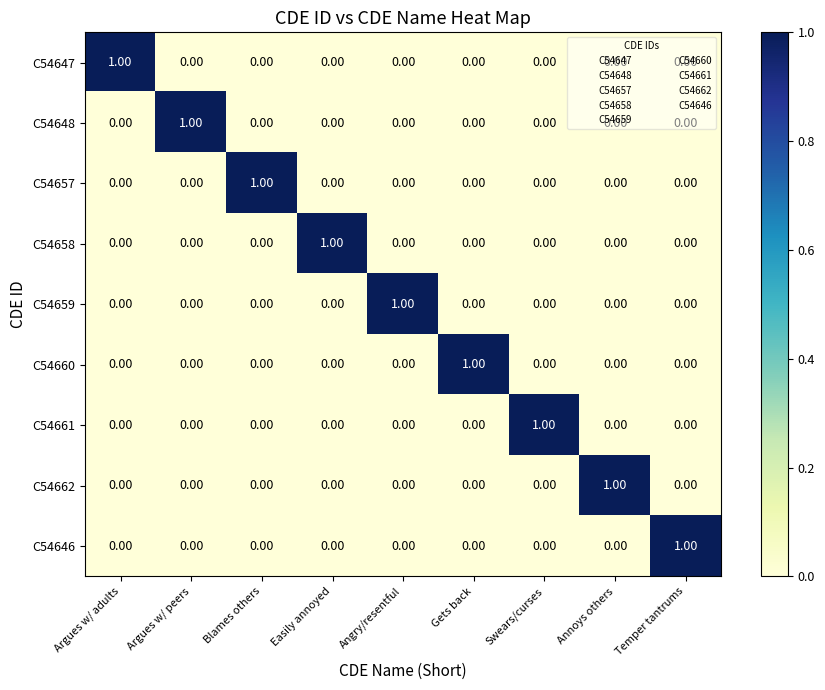

Which has a higher value, Easily annoyed or Argues w/ peers?

Easily annoyed